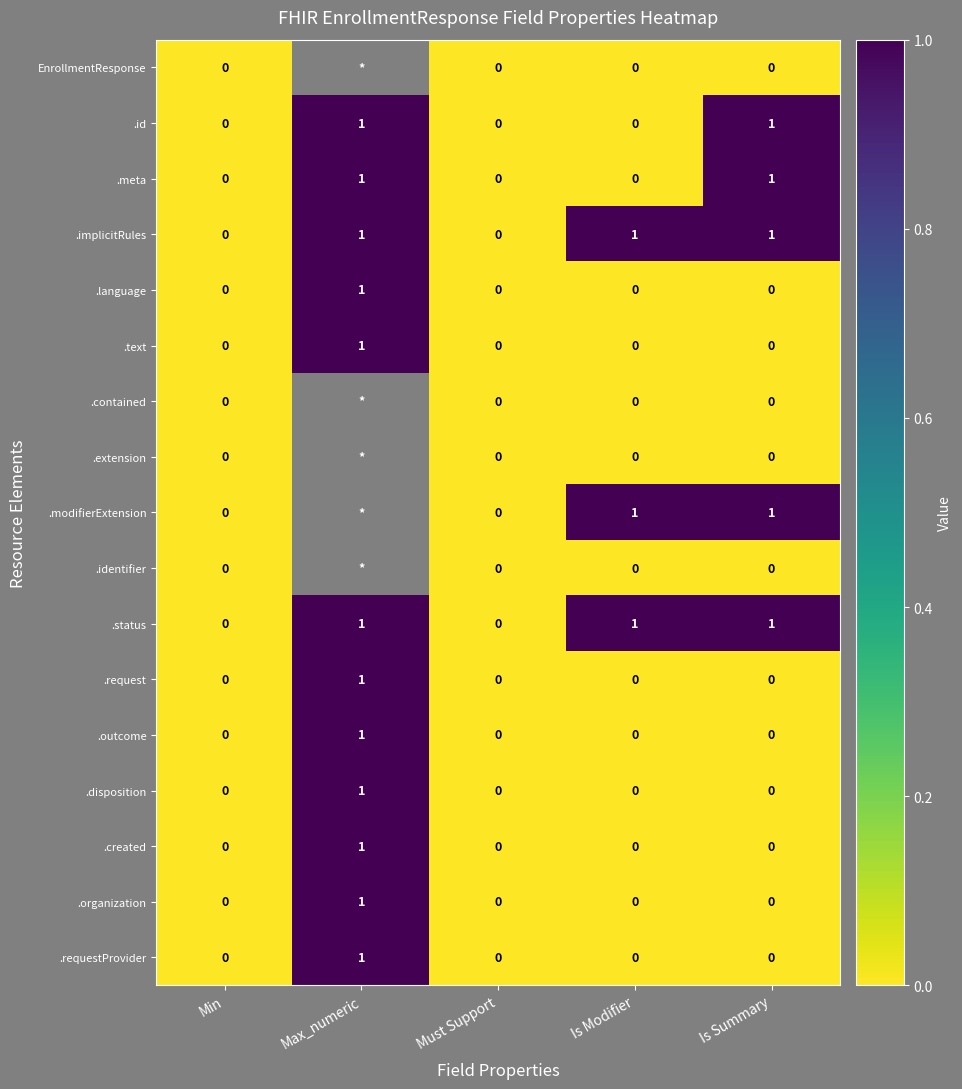

The value of .language at Max_numeric is 1. True or false?

True